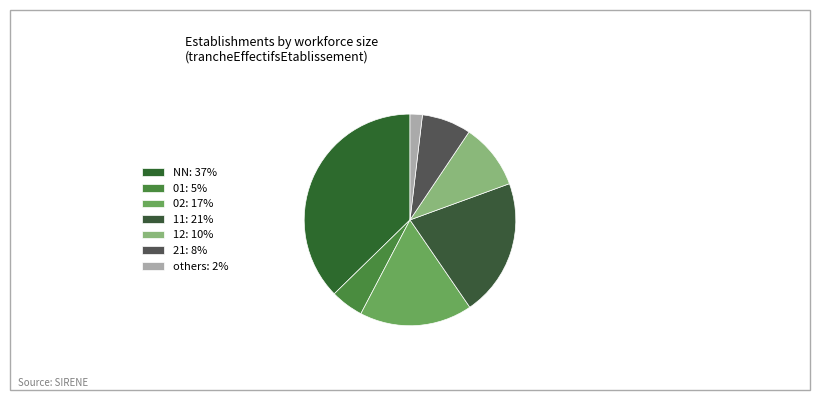

How many slices are in this pie chart?

7